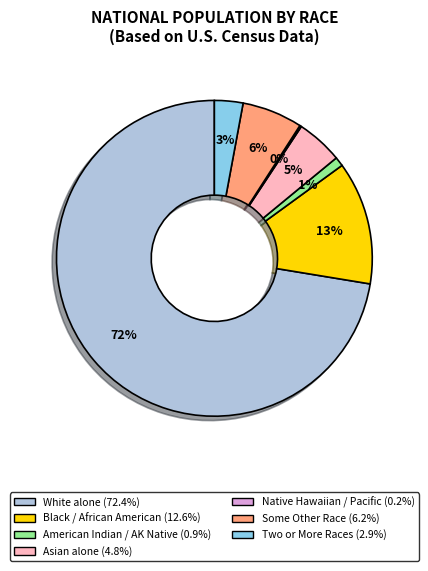

Does any single category account for the majority?

Yes